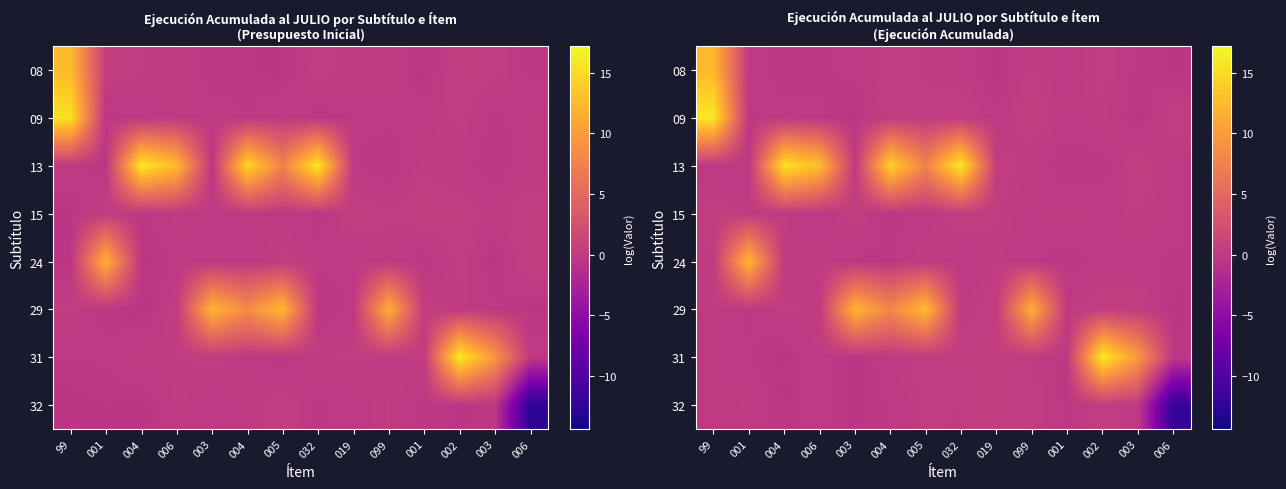

What is the maximum value shown in the chart?

16.1